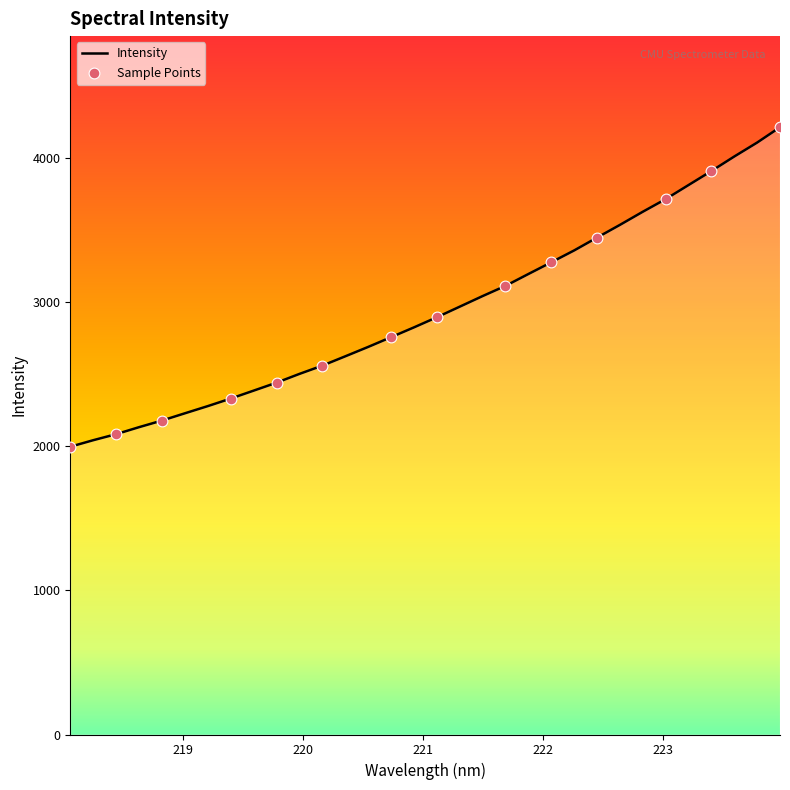

What is the maximum value shown in the chart?

4210.6